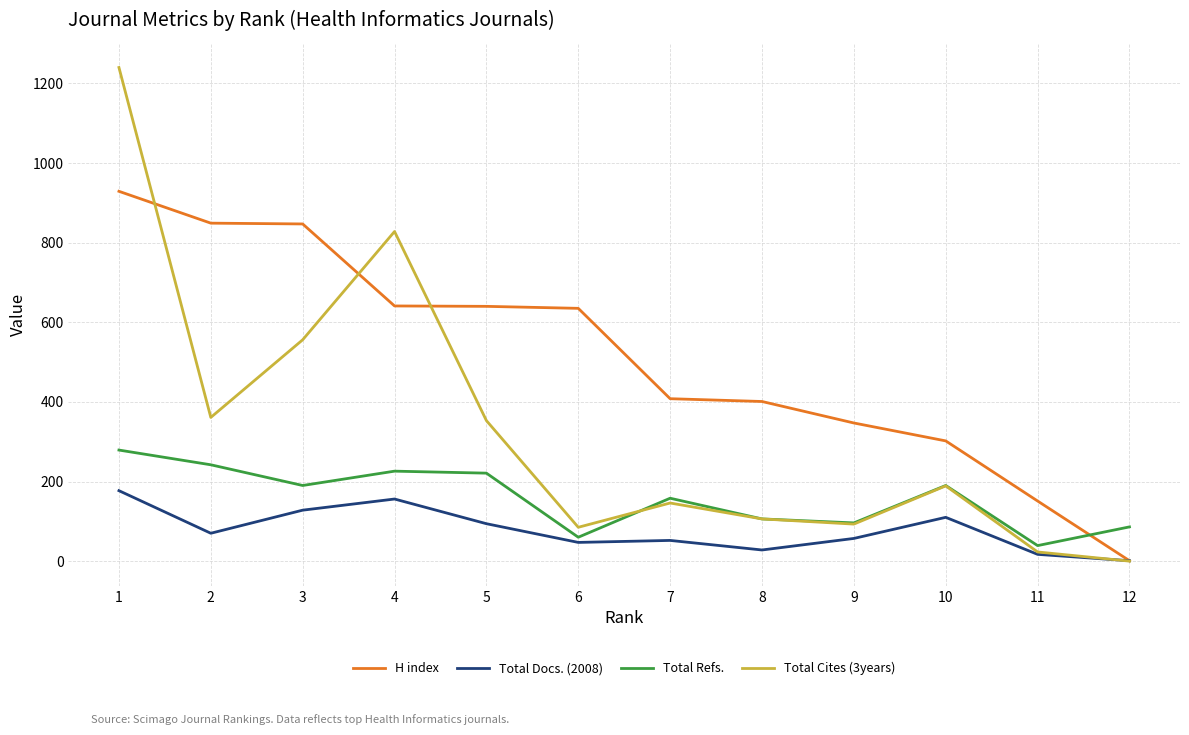

Rank the series by their maximum value, from lowest to highest.

Total Docs. (2008), Total Refs., H index, Total Cites (3years)